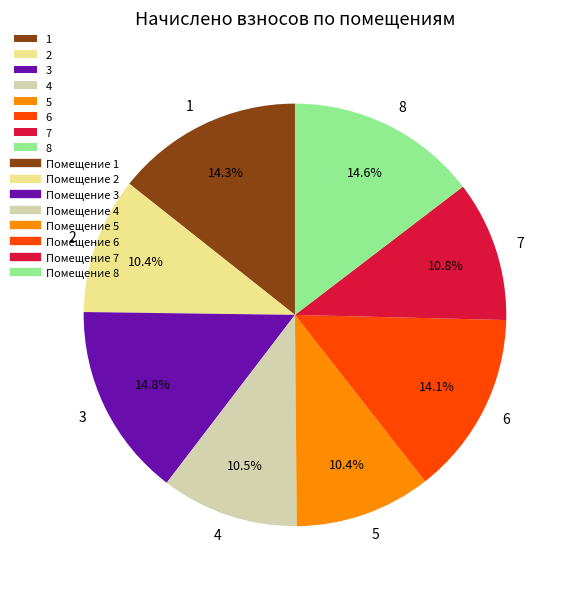

Is there a majority slice in this chart?

No